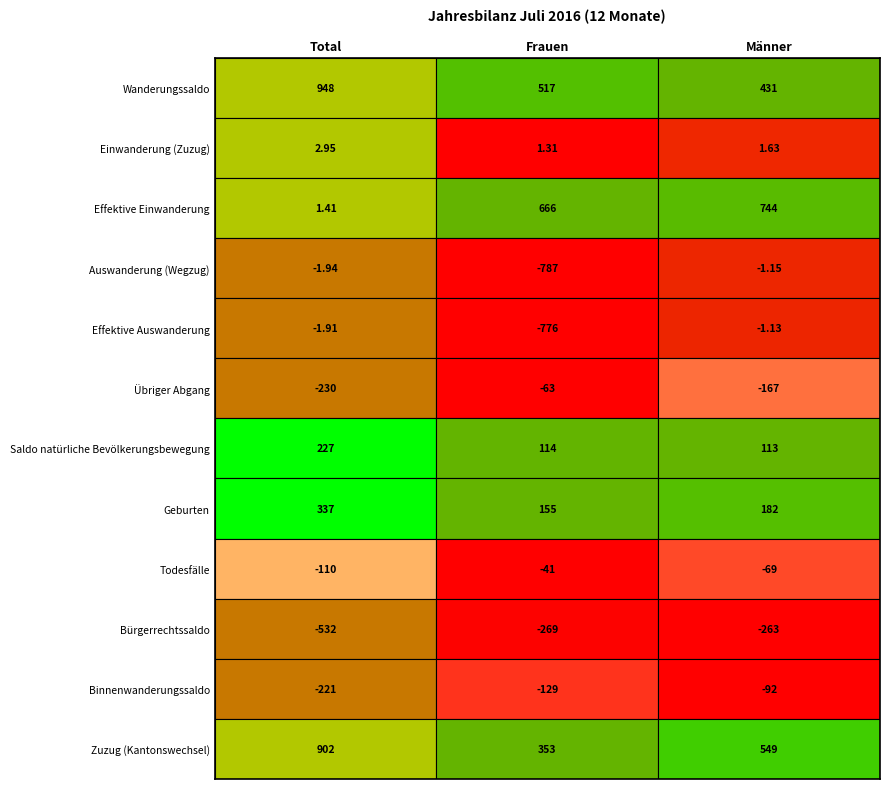

The Effektive Auswanderung series shows -2724 at 0. True or false?

False